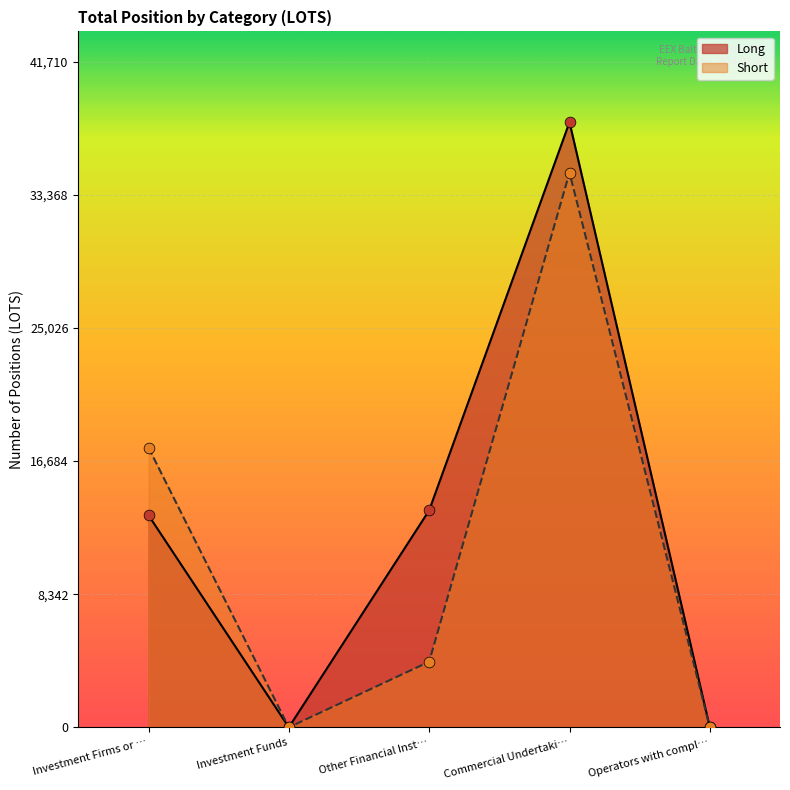

Which series has the largest Y range (max minus min)?

Long